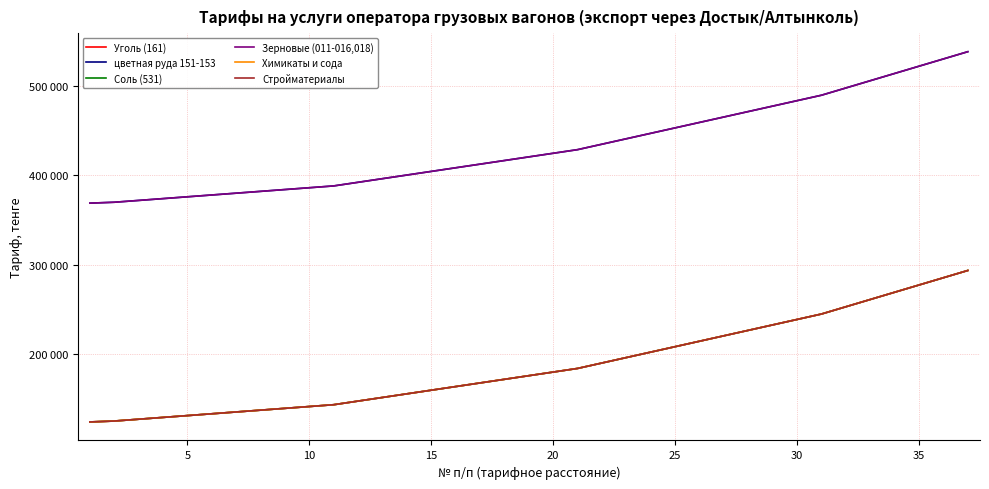

Which series has the widest spread of values?

Уголь (161)